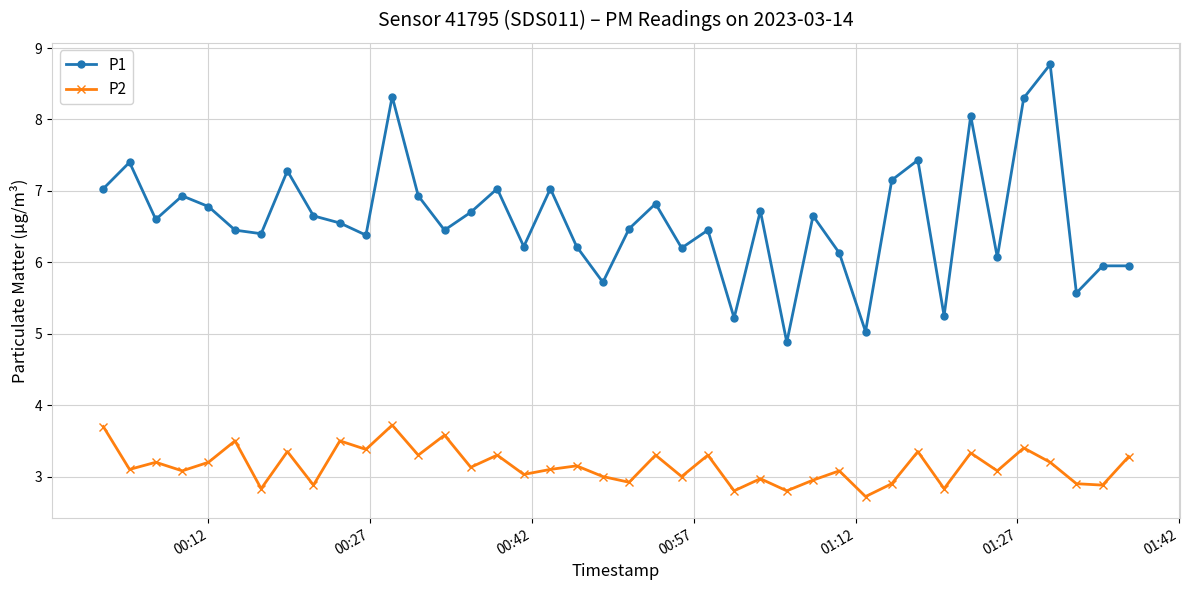

True or false: P1 has more than 0 interior local peaks.

True